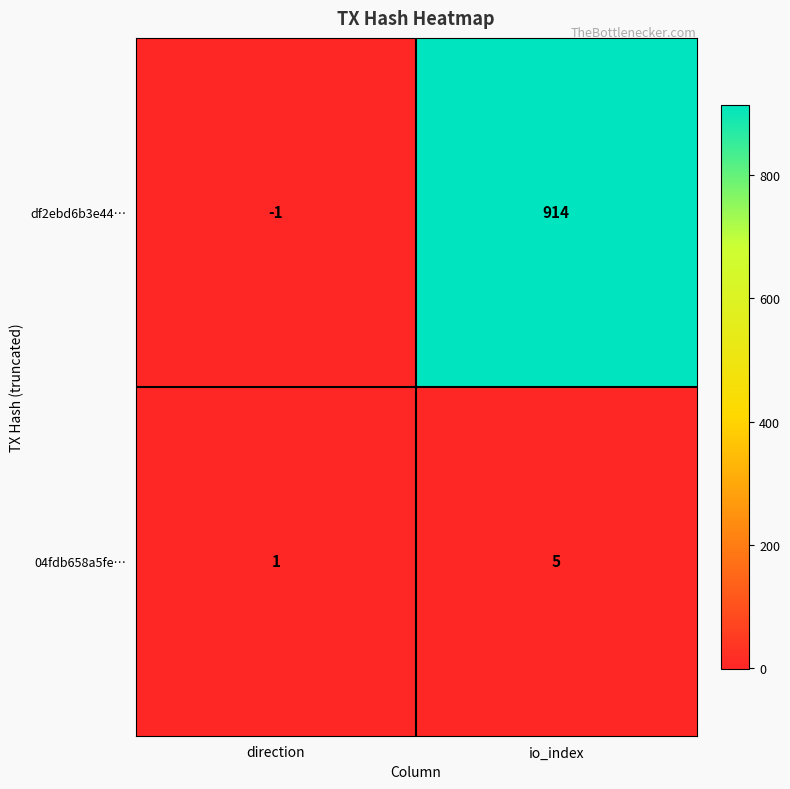

What is the difference between the maximum and minimum values in the 04fdb658a5fe… series?

4